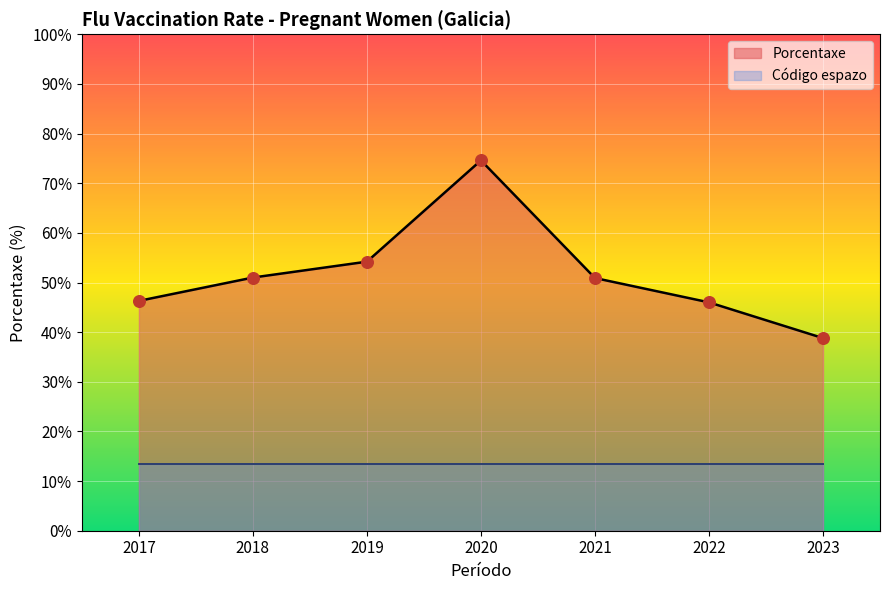

Approximately how many times larger is the value at 2021 compared to 2023?

1.3